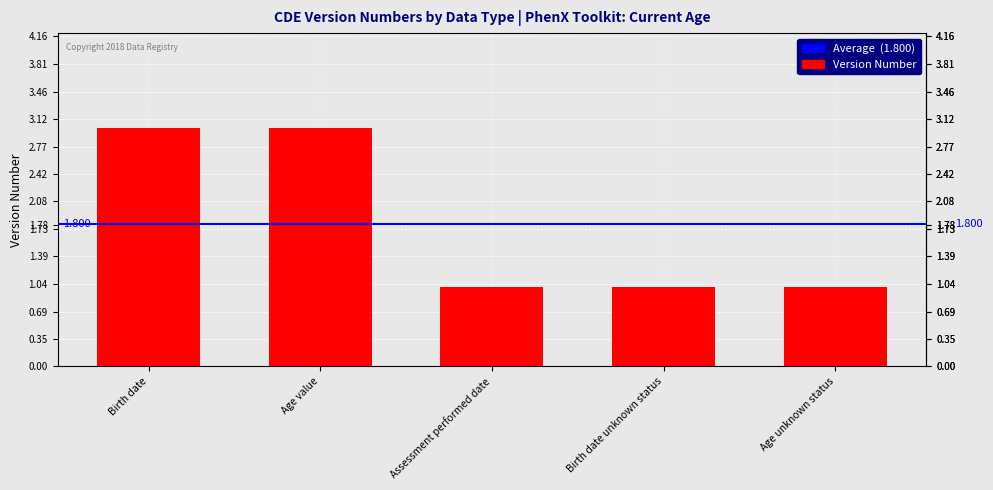

What is the value of the 1st bar from the left?

3